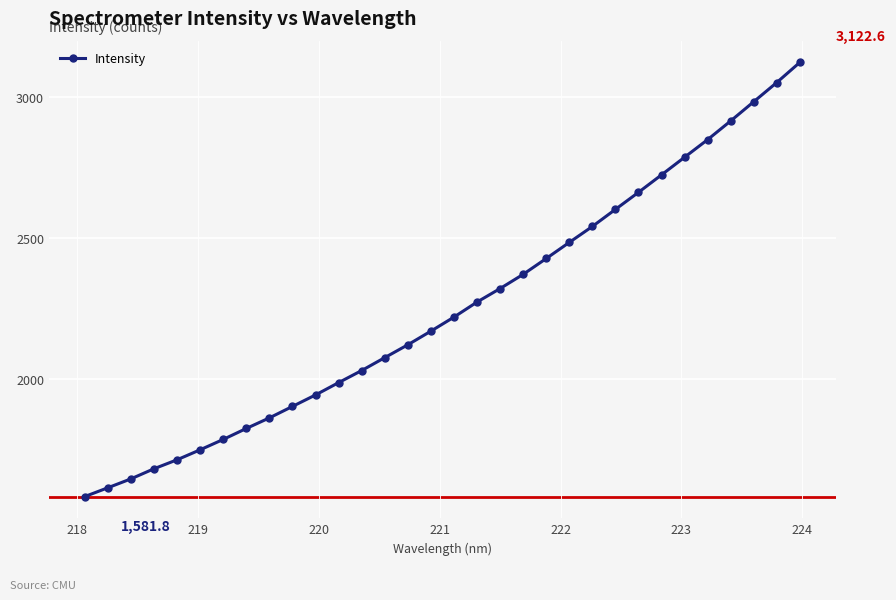

Reading left to right, what are all the values shown in this chart?

1581.8	1613.0	1644.6	1680.5	1712.4	1747.8	1784.6	1823.5	1861.1	1901.8	1942.5	1986.3	2029.2	2075.0	2120.6	2169.0	2218.8	2272.2	2320.1	2370.5	2426.7	2483.8	2540.4	2601.0	2661.5	2723.5	2786.0	2848.5	2914.8	2982.9	3051.1	3122.6